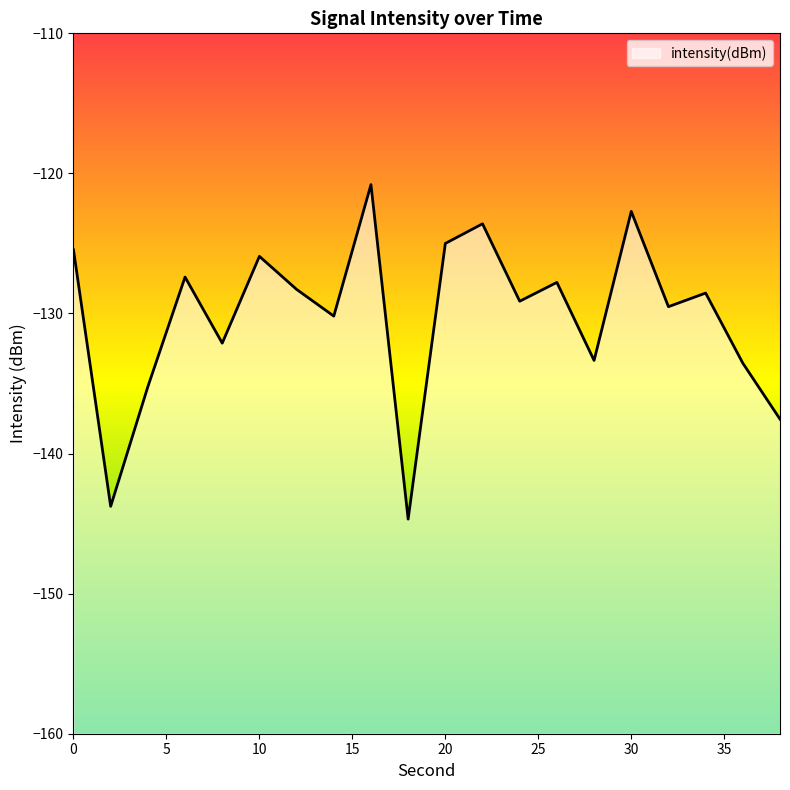

Rank the categories by value from highest to lowest.

16, 30, 22, 20, 0, 10, 6, 26, 12, 34, 24, 32, 14, 8, 28, 36, 4, 38, 2, 18